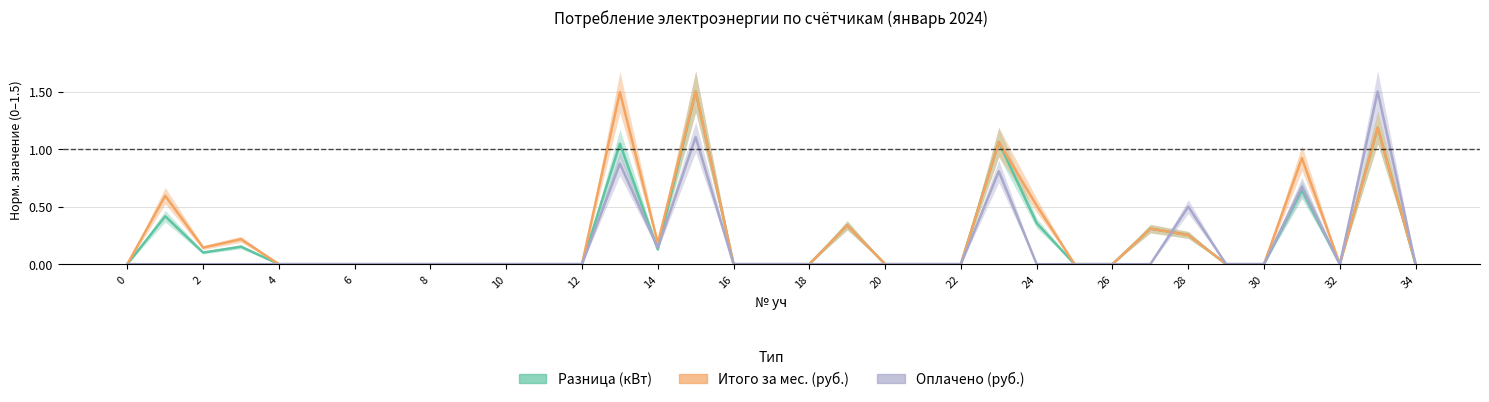

What is the total value across all series at 19?

0.7